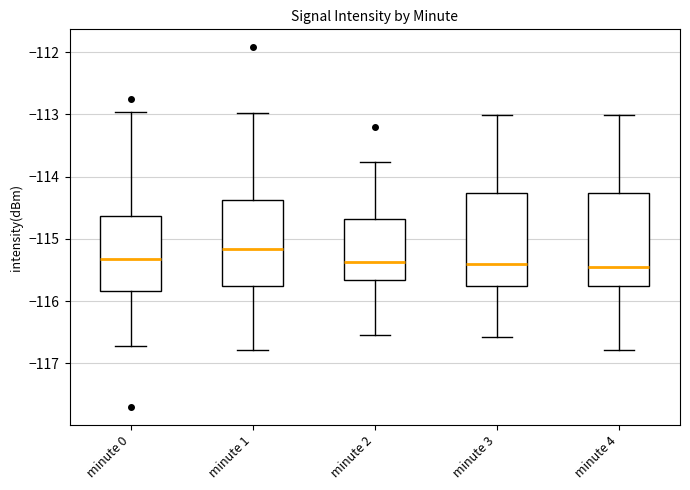

Where does the lower whisker of the box for minute 2 end on the y-axis? The values are not printed on the chart, so give them approximately, as read against the axis.

-116.5